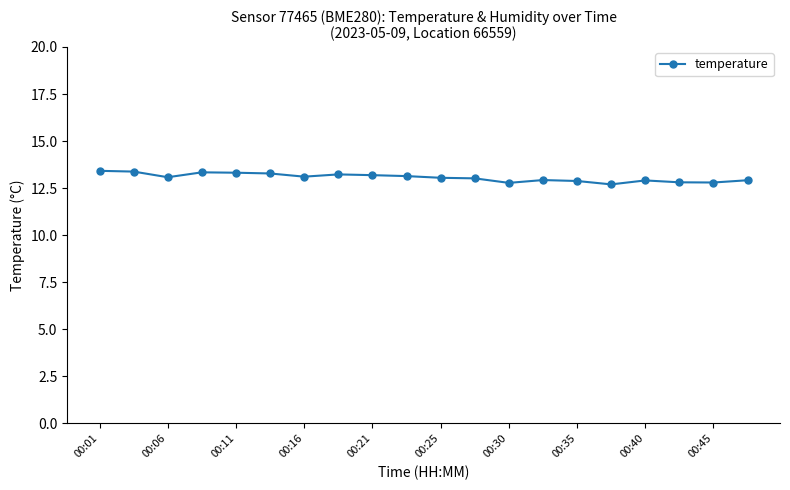

What is the difference between the maximum and minimum values?

0.7